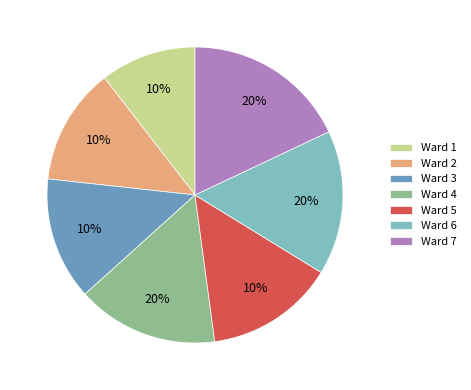

What percentage is the Ward 1 slice, to the nearest percent?

10%